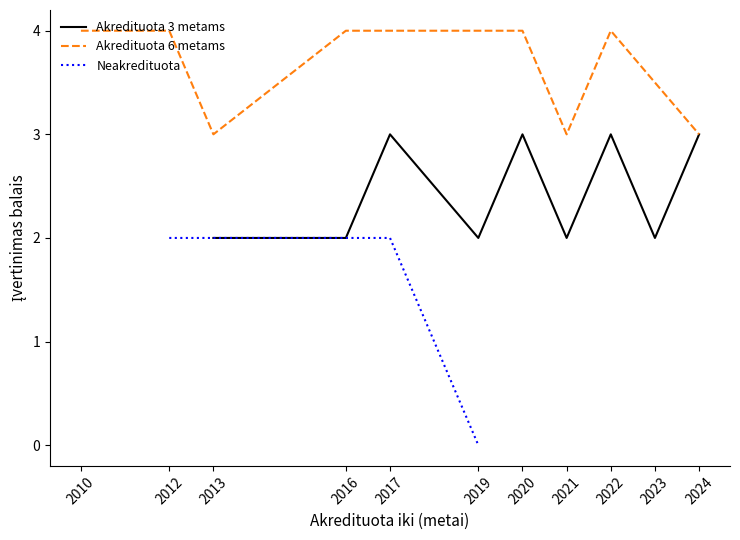

Is it true that Akredituota 3 metams equals 1 at 2016?

False